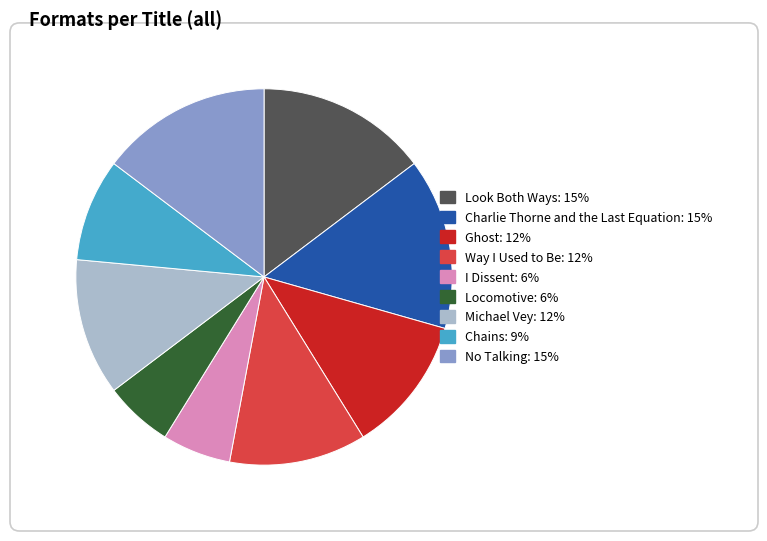

Count the number of slices in the pie.

9